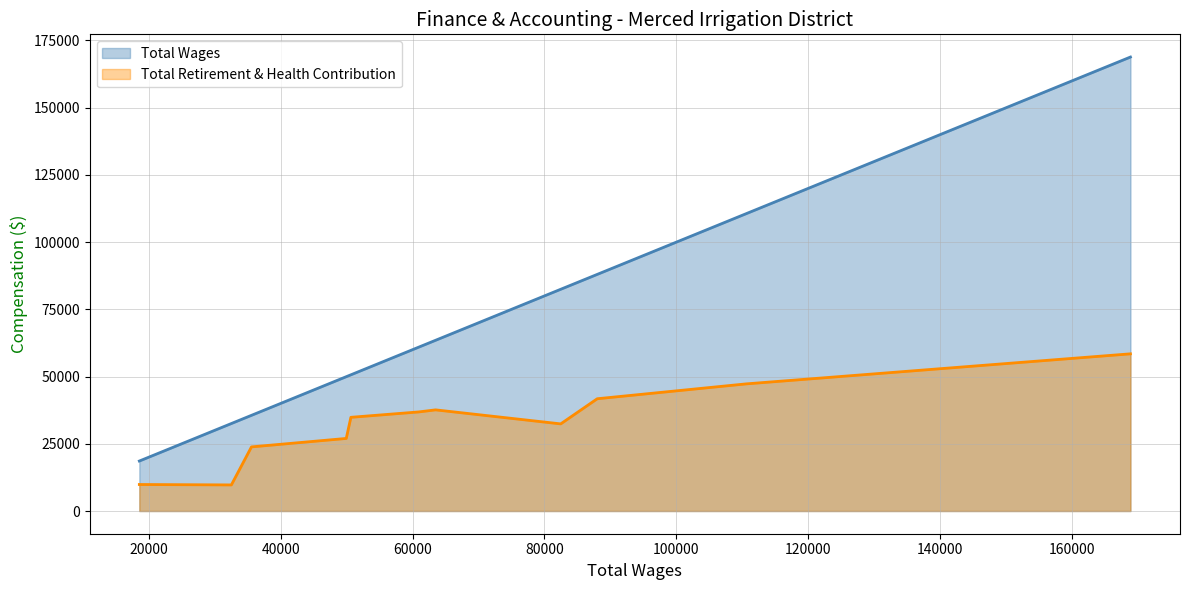

Is the value of Total Retirement & Health Contribution at Accounting Technician greater than the value of Total Wages at Budget And Reporting Analyst?

No